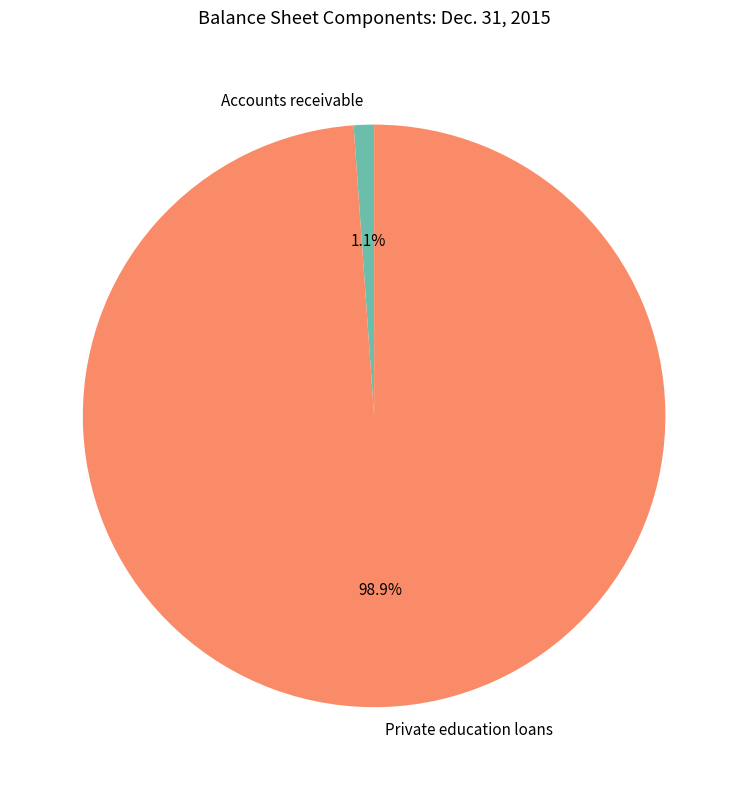

Is it true that Private education loans is 99% of the pie?

True